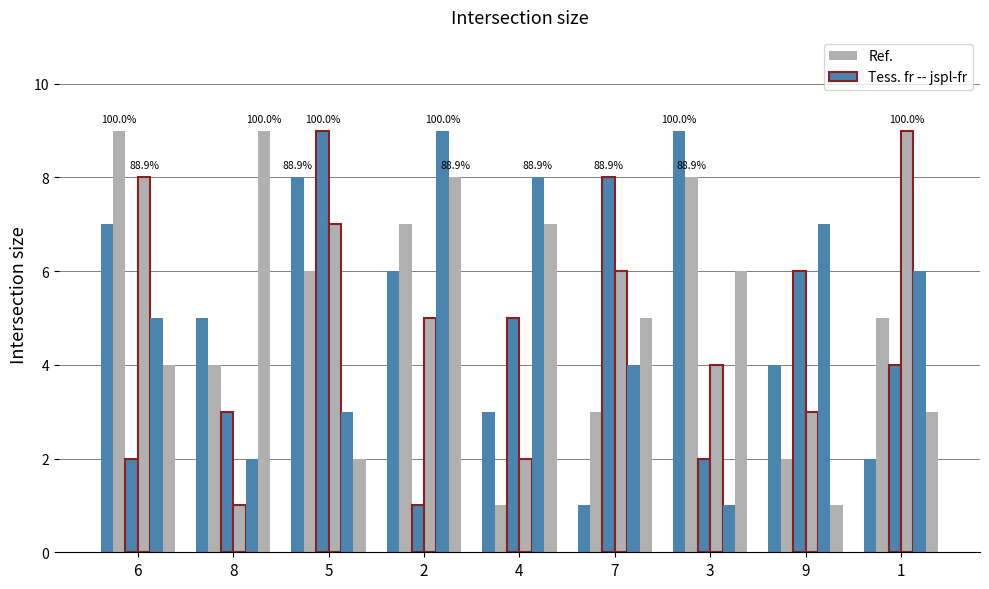

Is it true that col_3 equals 1 at 1?

False